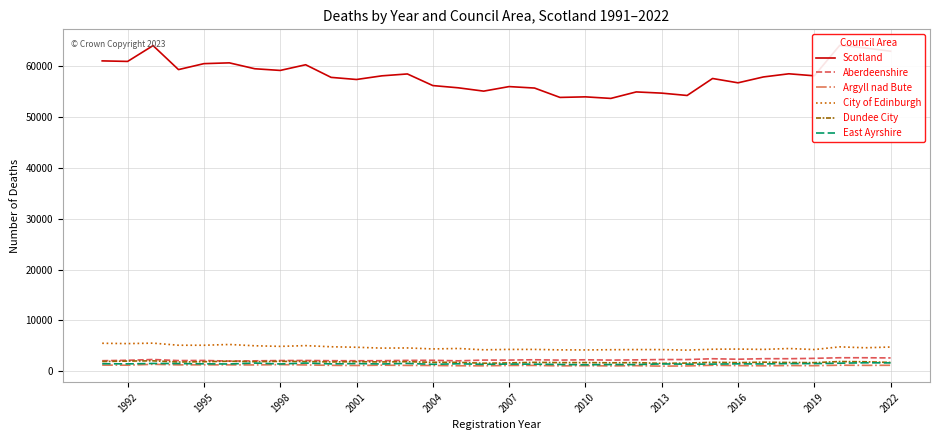

Where is the first local minimum for Argyll nad Bute?

1992